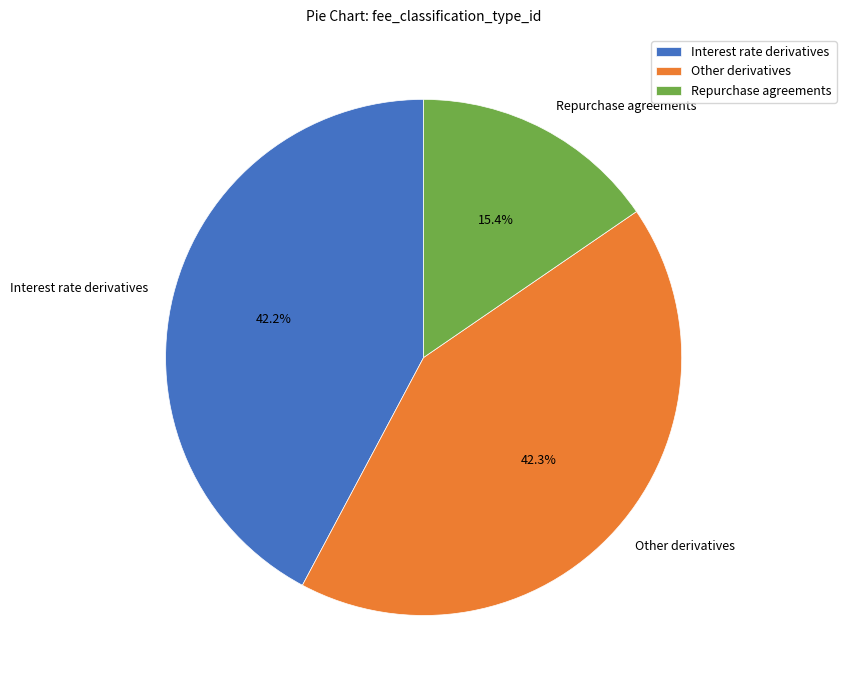

Which category has the smallest portion of the pie?

Repurchase agreements